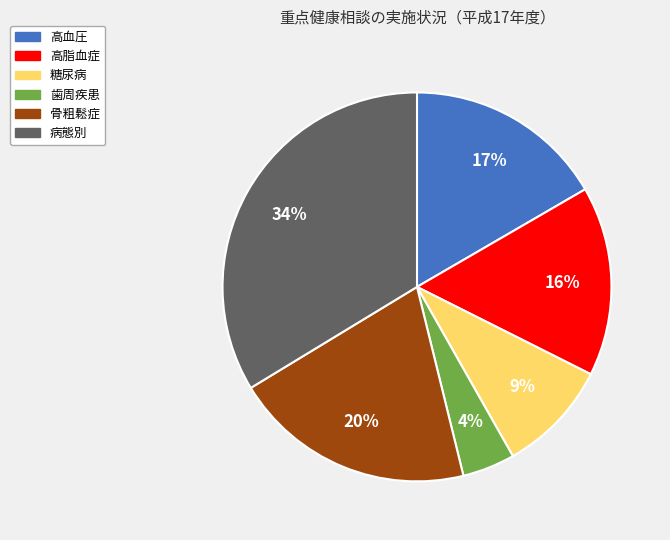

Which slice is the smallest?

歯周疾患